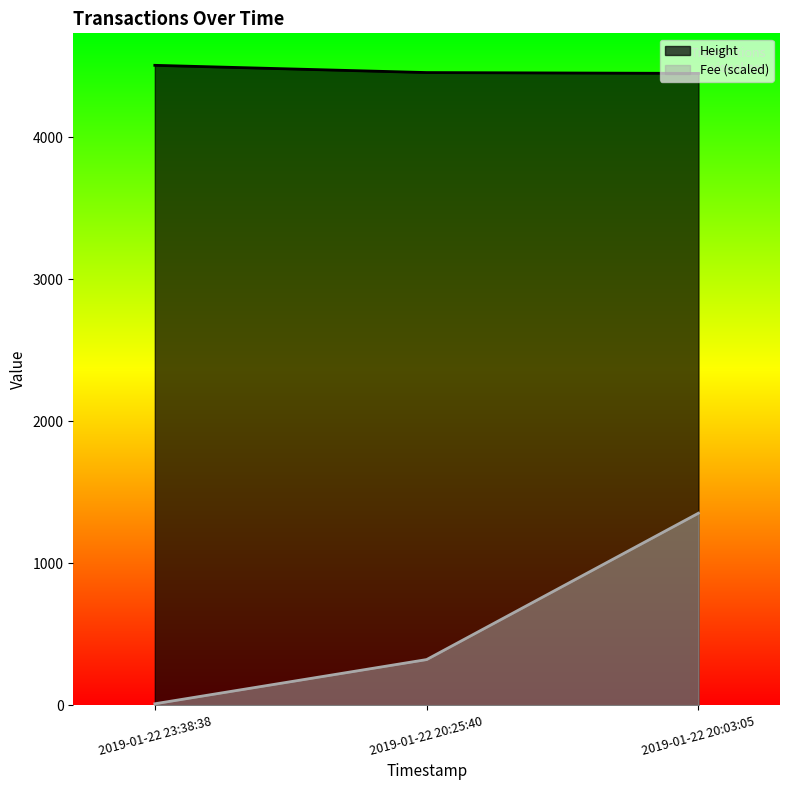

The value of Fee at 2019-01-22 20:25:40 is 511.6. True or false?

False